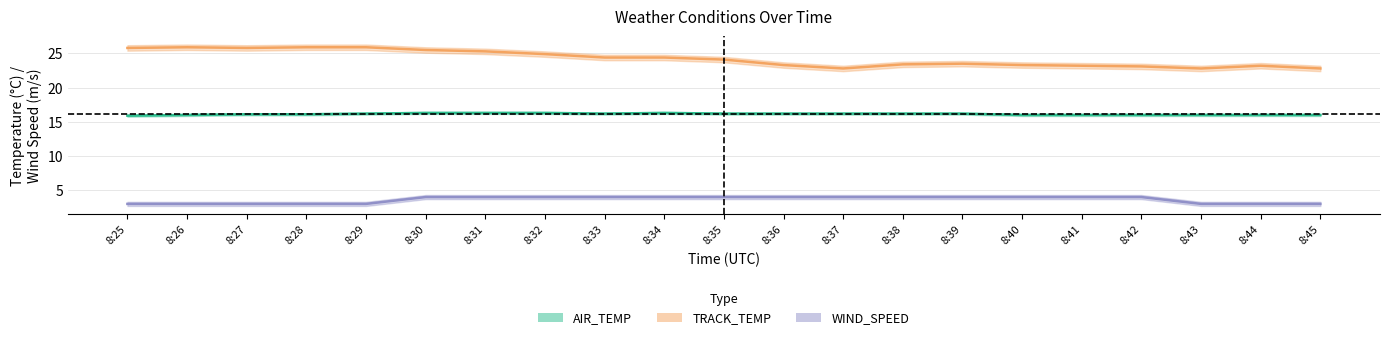

Where is AIR_TEMP nearest to the value 16?

8:26